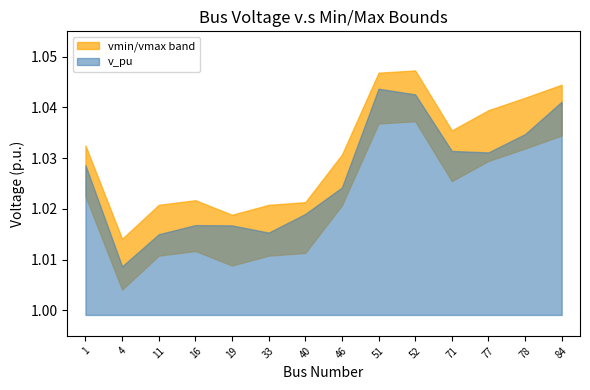

Where is the first local minimum for vmin?

4